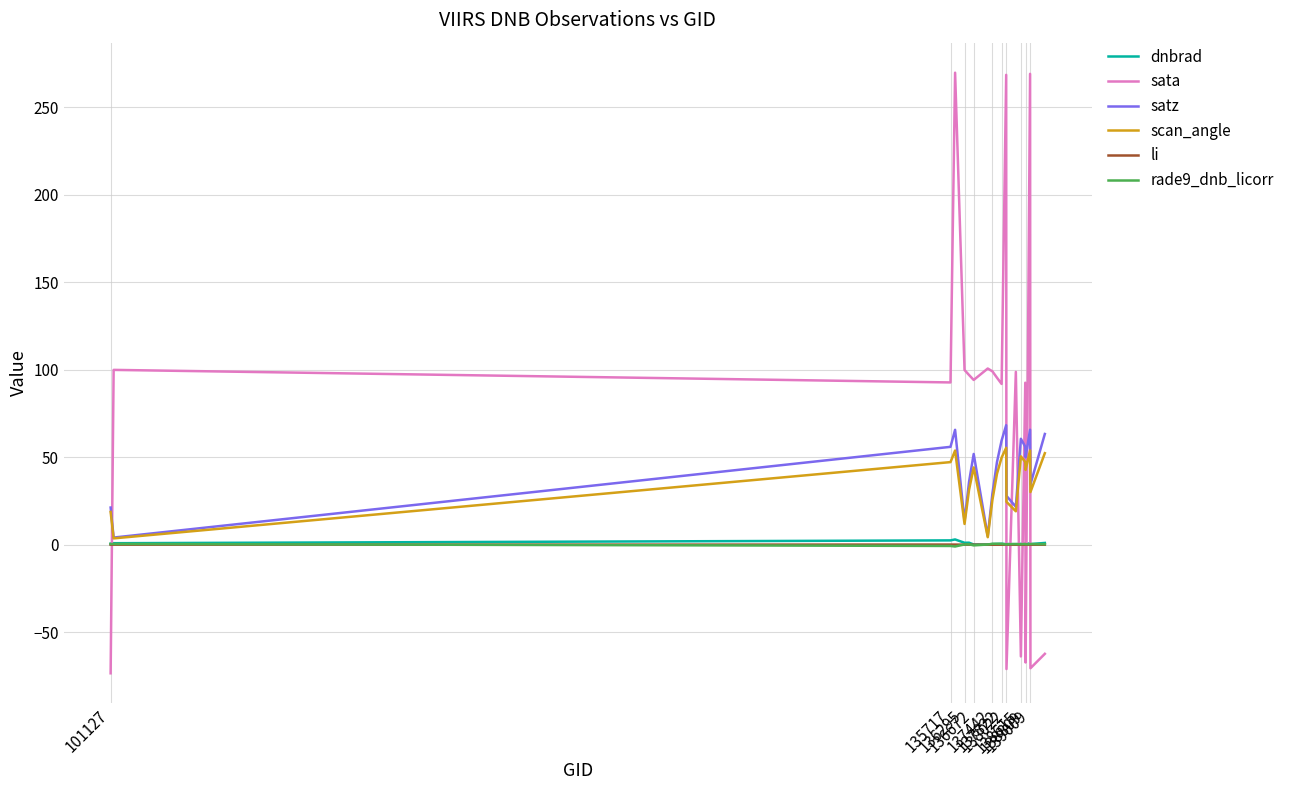

Which series has the widest spread of values?

sata